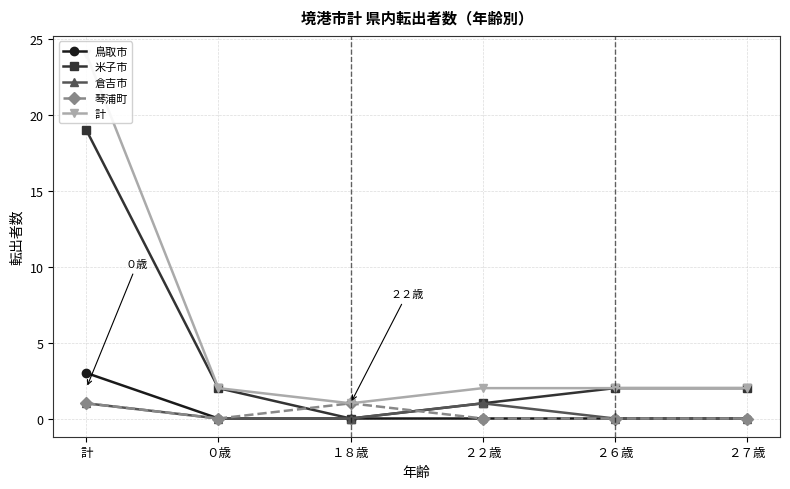

How many distinct data groups are displayed?

5